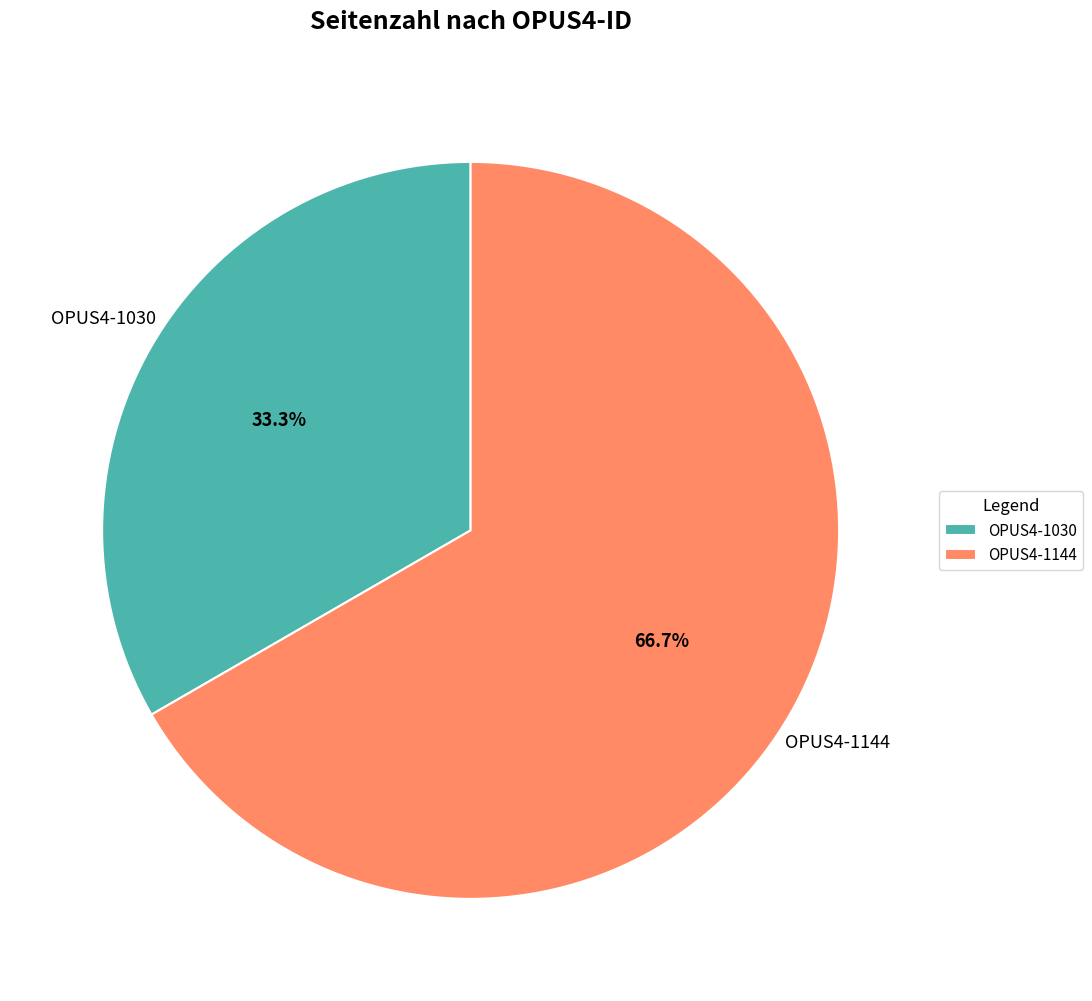

What percentage is the OPUS4-1144 slice, to the nearest percent?

67%